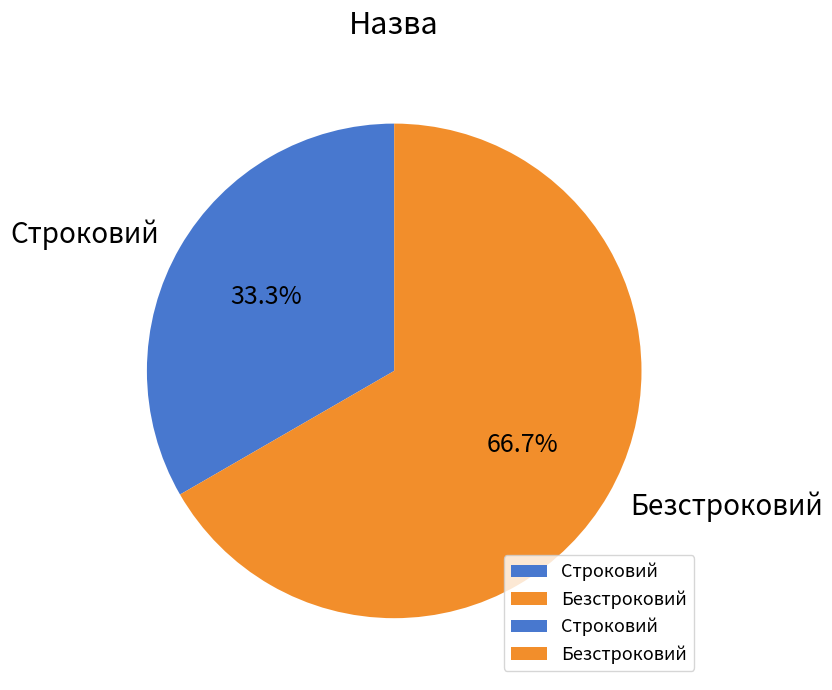

Count the number of slices in the pie.

2